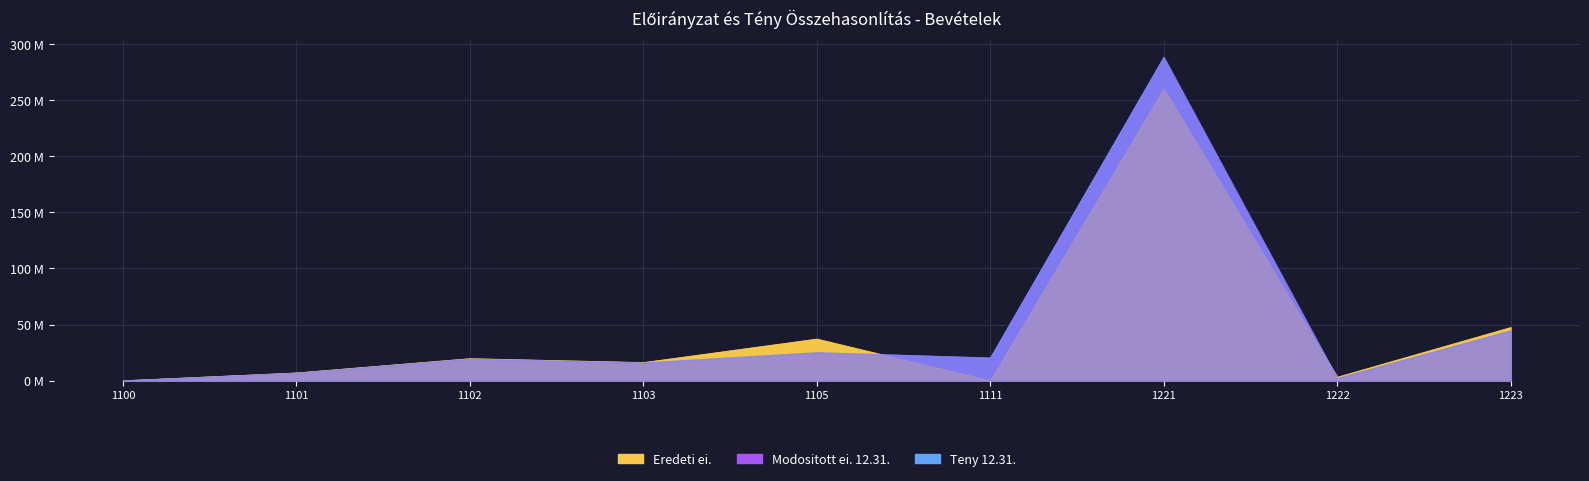

Where is Eredeti ei. nearest to the value 130134959?

1223